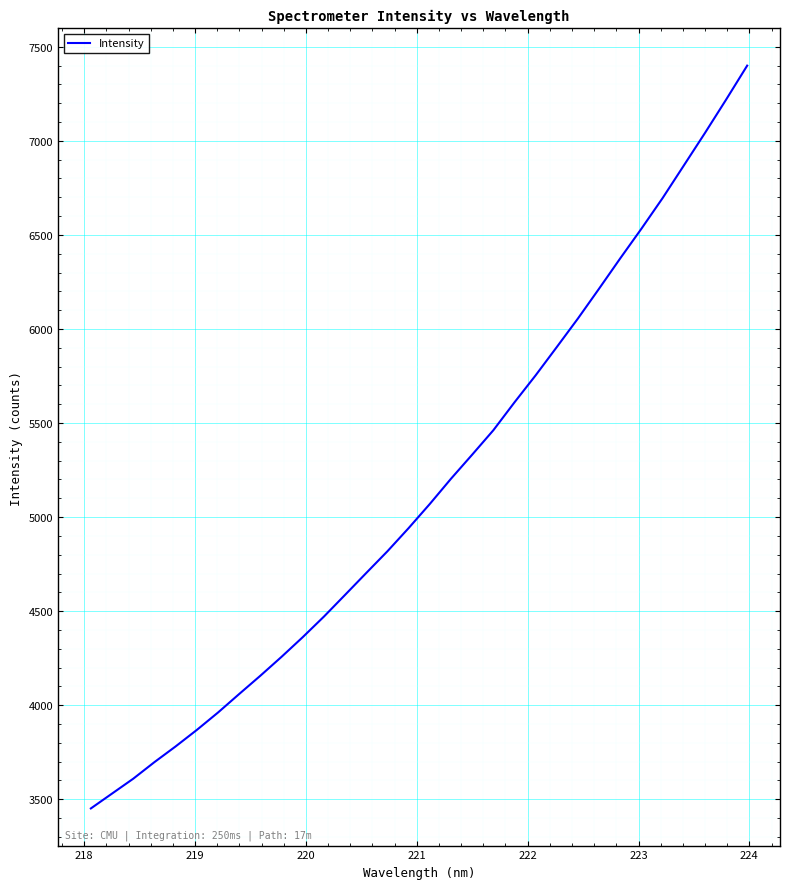

What is the maximum value shown in the chart?

7399.8